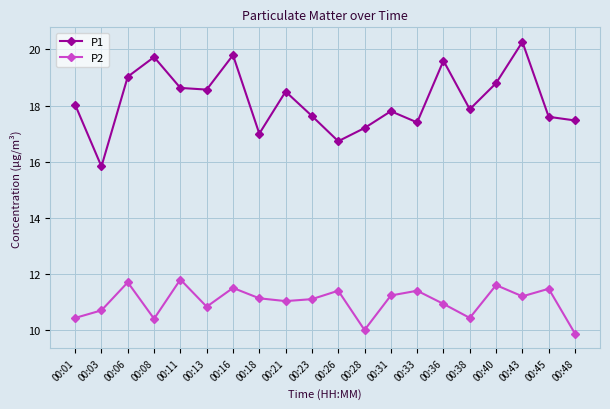

What are all the series names shown in the legend?

P1, P2